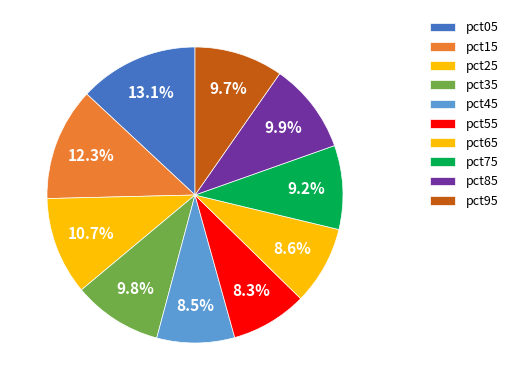

The pct05 slice represents 8% of the pie. True or false?

False